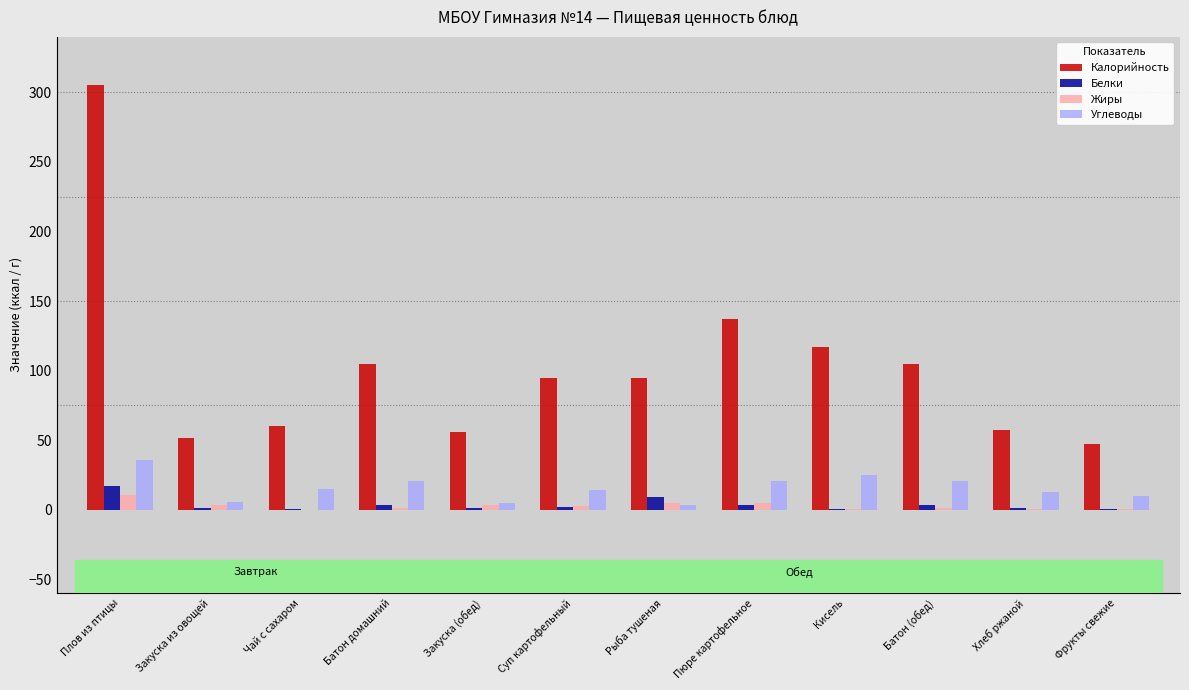

The value of Калорийность at Батон (обед) is 136.5. True or false?

False